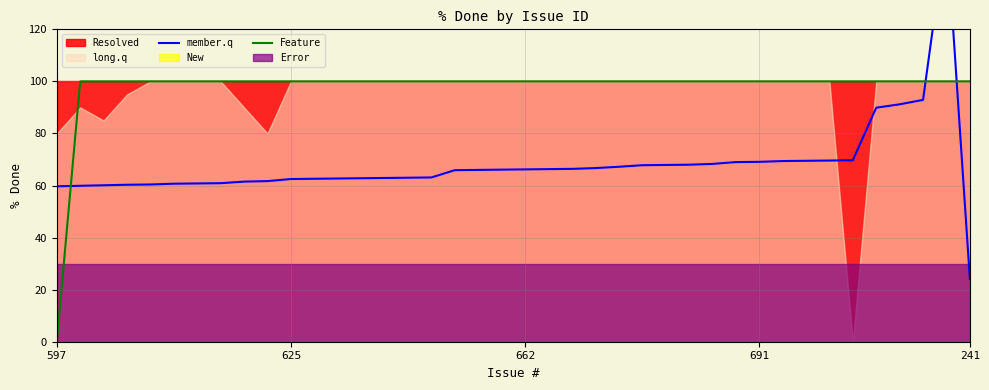

Where is Feature nearest to the value 50?

597